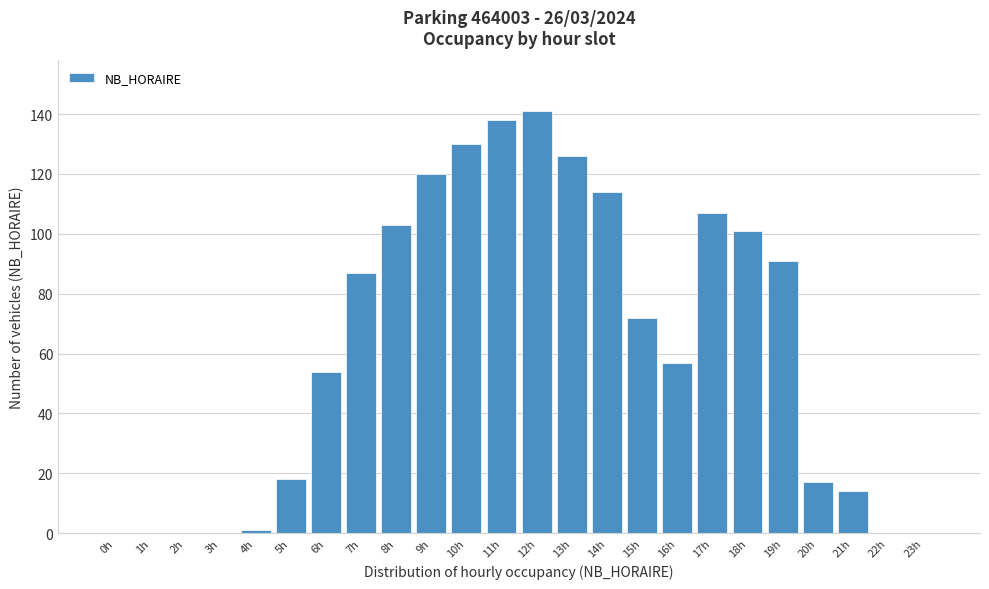

Reading left to right, extract all data points from this chart.

0h=0	1h=0	2h=0	3h=0	4h=1	5h=18	6h=54	7h=87	8h=103	9h=120	10h=130	11h=138	12h=141	13h=126	14h=114	15h=72	16h=57	17h=107	18h=101	19h=91	20h=17	21h=14	22h=0	23h=0